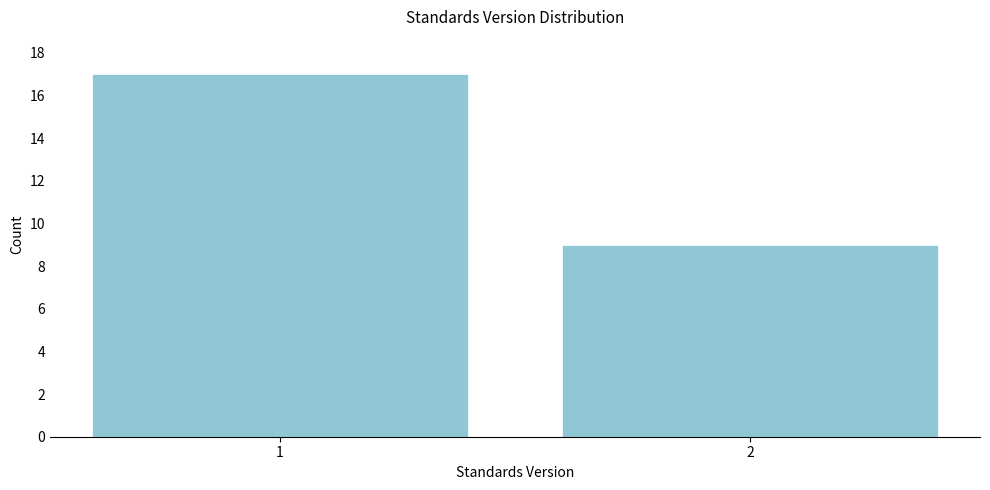

Reading left to right, what are all the values shown in this chart?

17	9